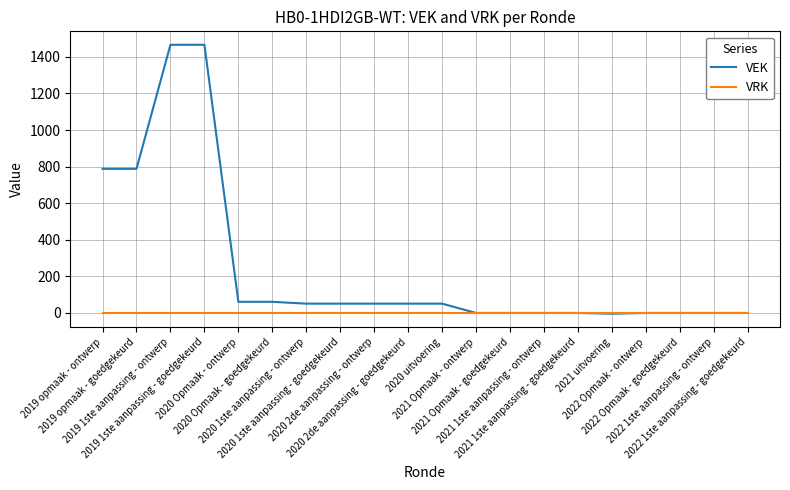

Rank the series by their average value, from highest to lowest.

VEK, VRK